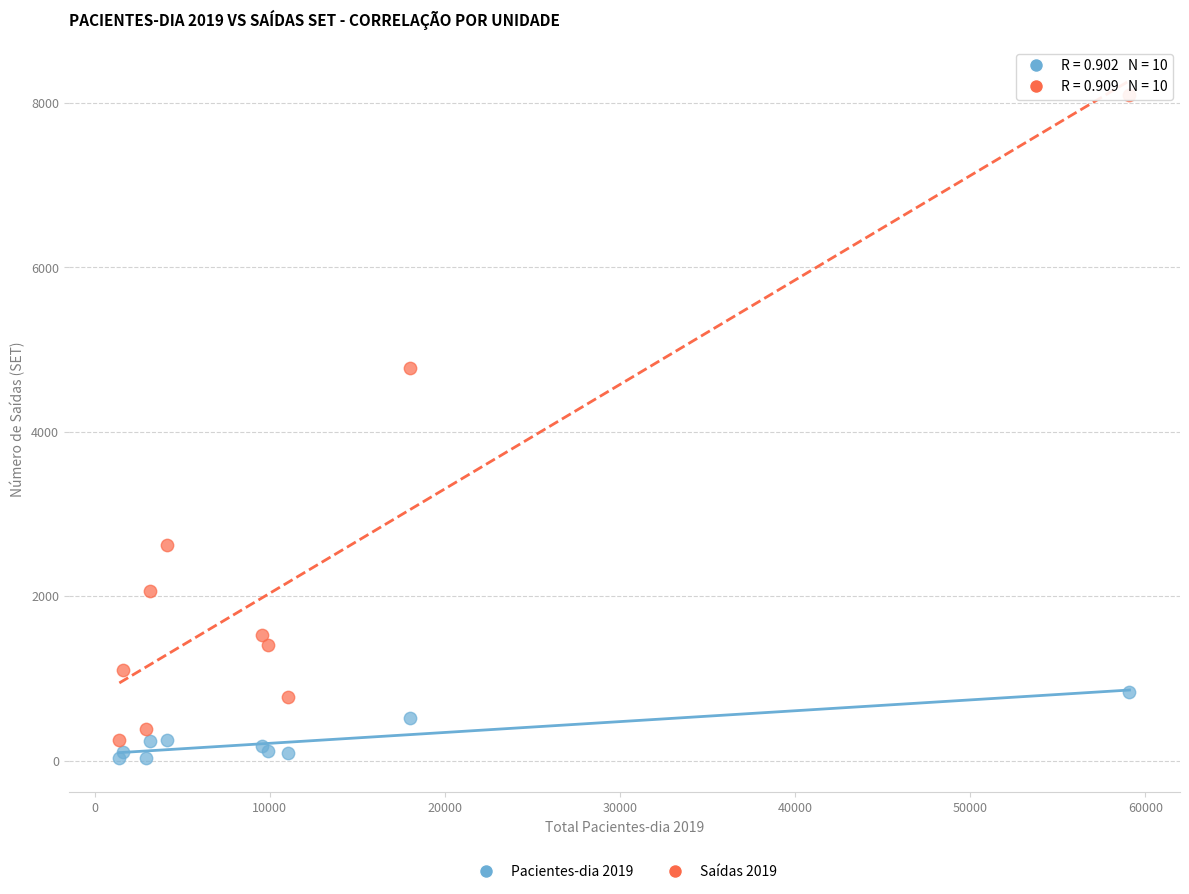

Which series has the widest spread of Y values?

Saídas 2019